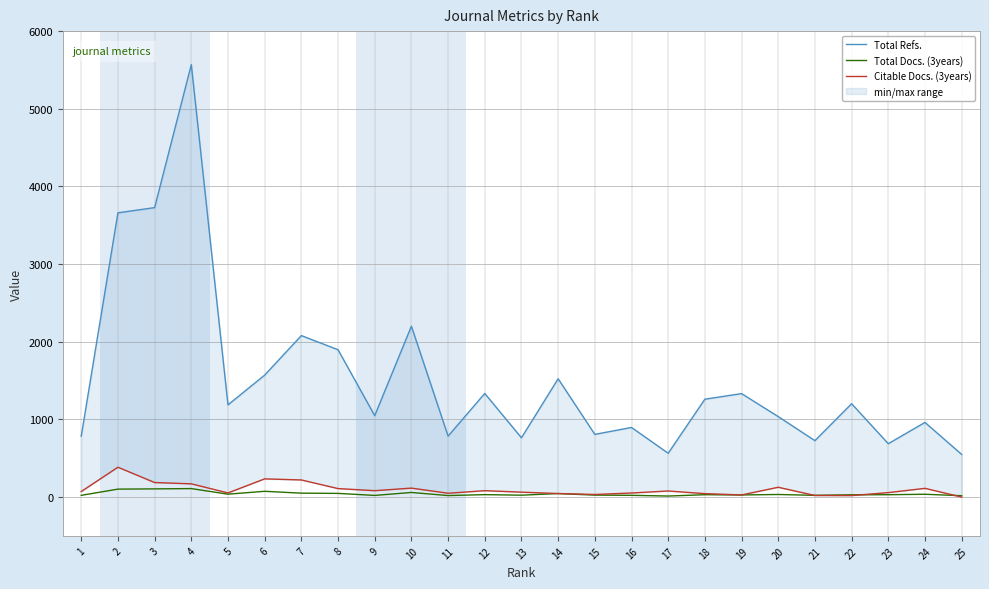

Is the value of Total Docs. (3years) at 19 greater than the value of Total Refs. at 23?

No